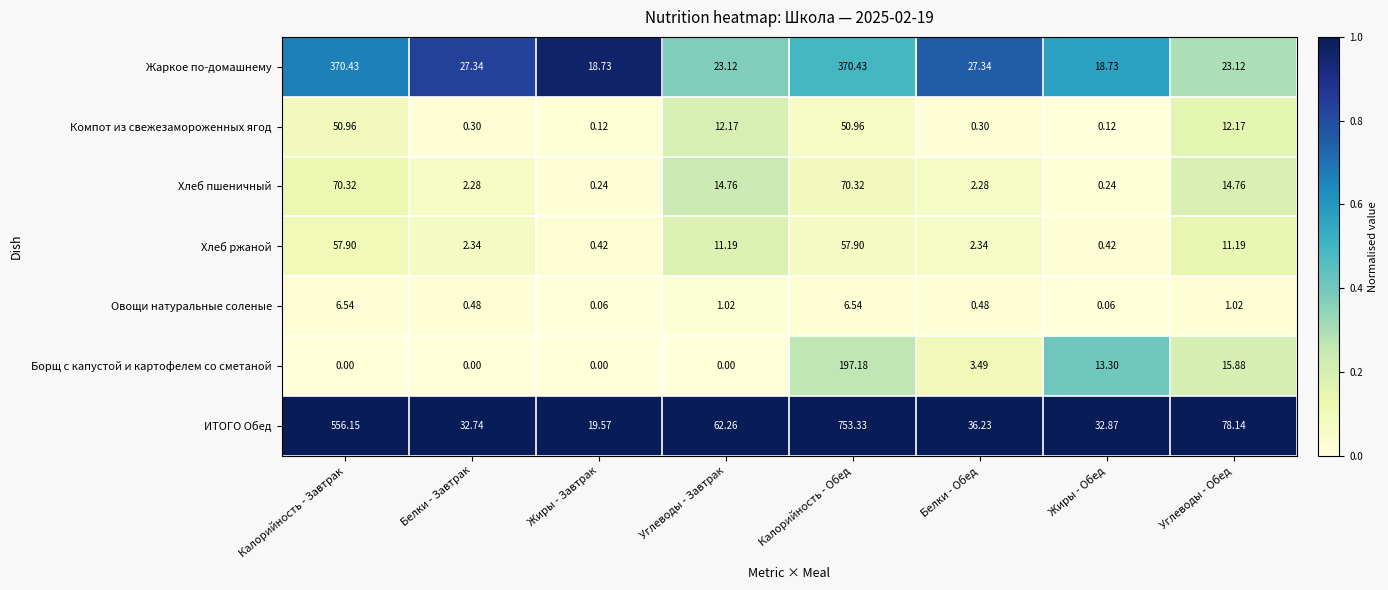

Which label corresponds to the largest value in the chart?

Калорийность - Обед